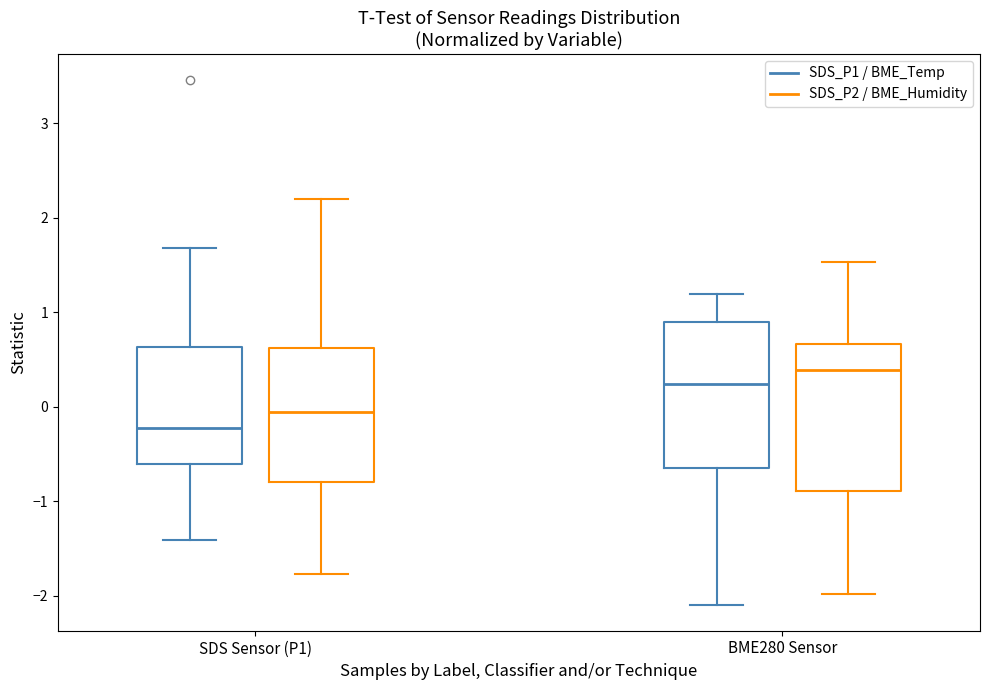

Reading left to right, transcribe this box plot: for each box, give where its median line is, the range the box spans, and where its two whiskers end, as read against the y-axis. The values are not printed on the chart, so give them approximately, as read against the axis.

SDS Sensor (P1) (SDS_P1 / BME_Temp): median -0.2, box -0.6 to 0.6, whiskers -1.4 to 1.7
SDS Sensor (P1) (SDS_P2 / BME_Humidity): median -0.1, box -0.8 to 0.6, whiskers -1.8 to 2.2
BME280 Sensor (SDS_P1 / BME_Temp): median 0.2, box -0.7 to 0.9, whiskers -2.1 to 1.2
BME280 Sensor (SDS_P2 / BME_Humidity): median 0.4, box -0.9 to 0.7, whiskers -2.0 to 1.5